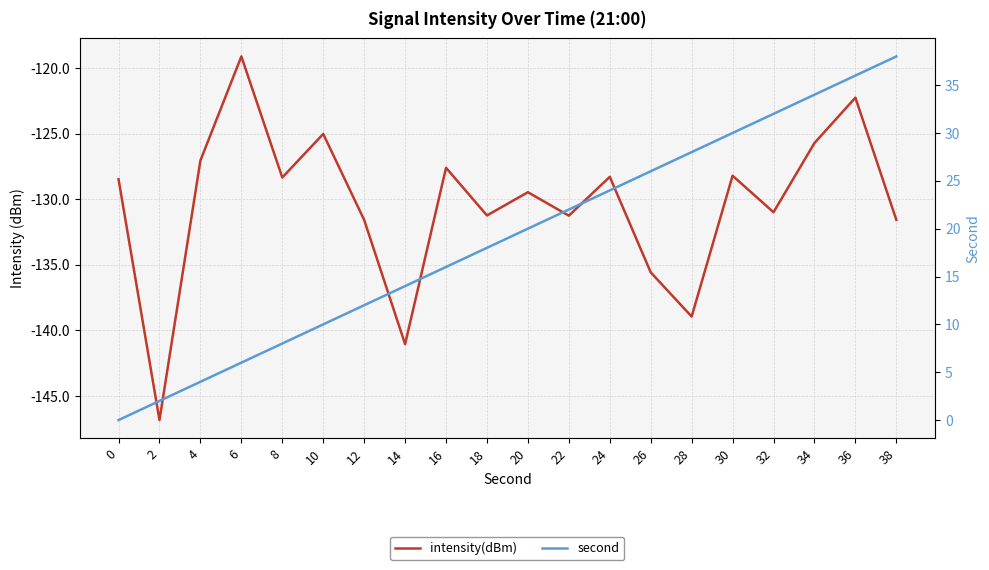

What is the minimum value shown in the chart?

-146.8